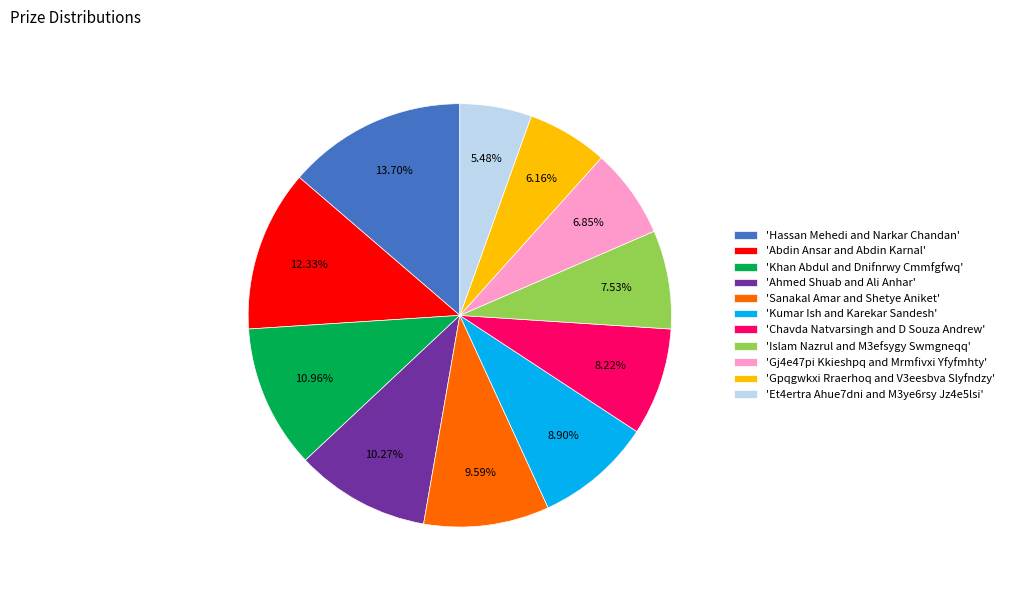

How many segments does this pie chart have?

11